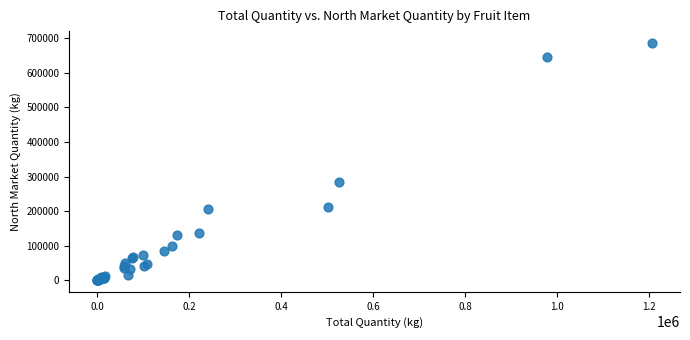

What Y value in the scatter plot is closest to 343147?

284241